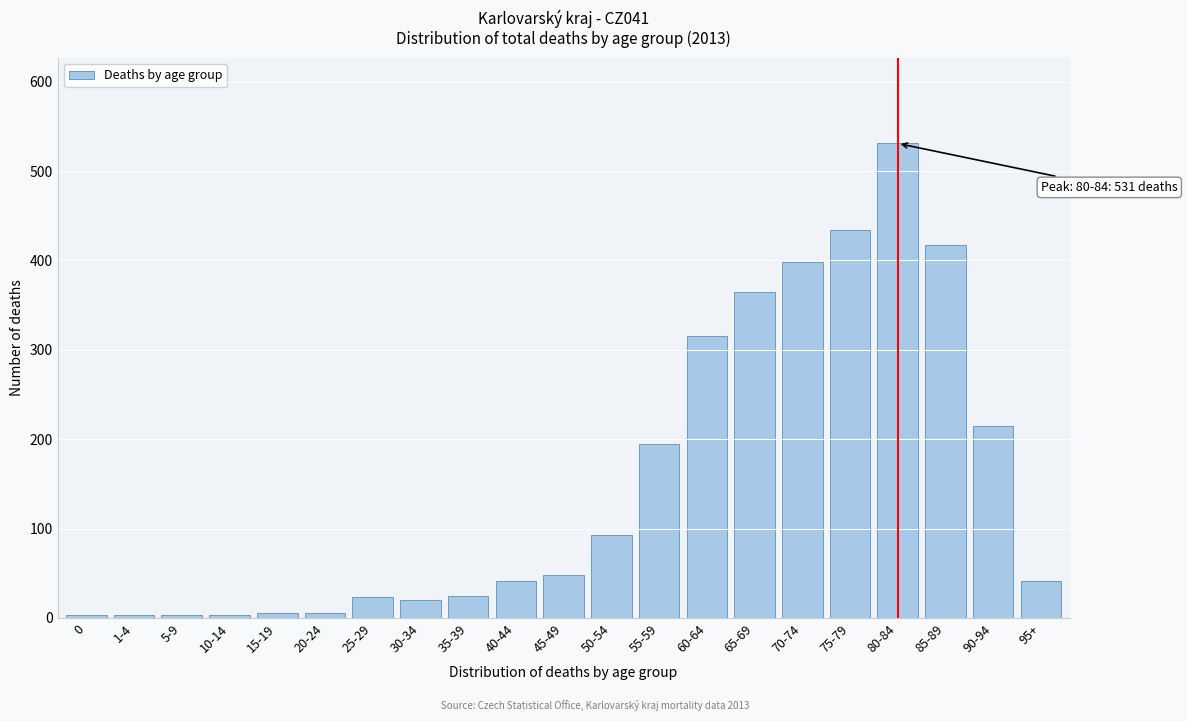

What is the ratio of the value at 95+ to the value at 25-29?

1.8